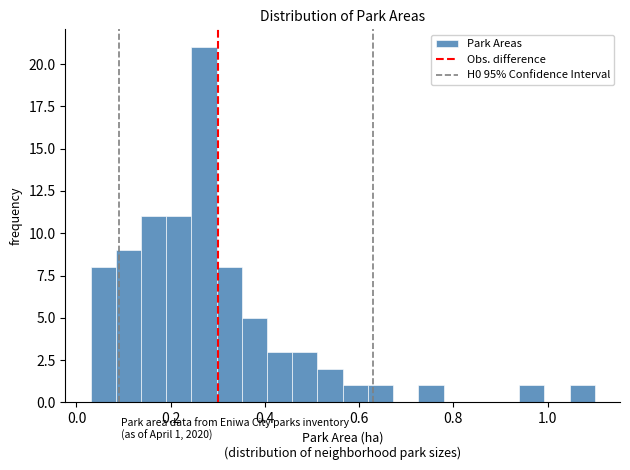

Read against the x-axis, roughly where is the centre of the tallest bar?

0.28